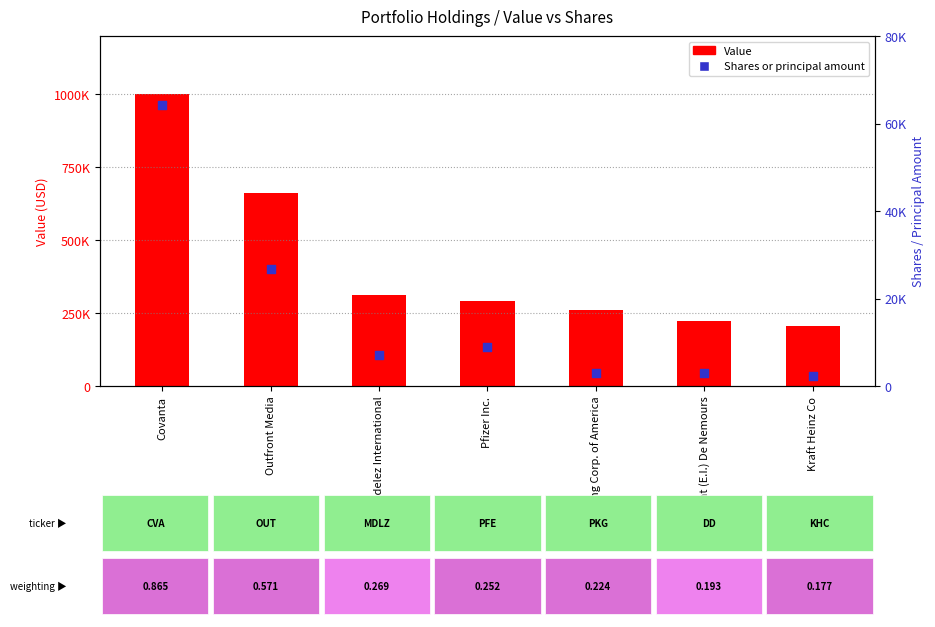

At how many categories does at least one series exceed 909558?

1